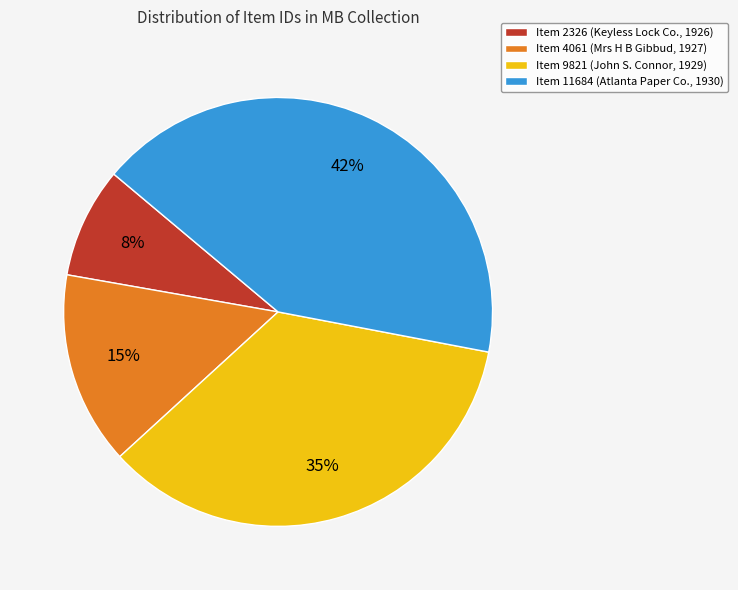

Is there any slice that represents more than half of the pie?

No